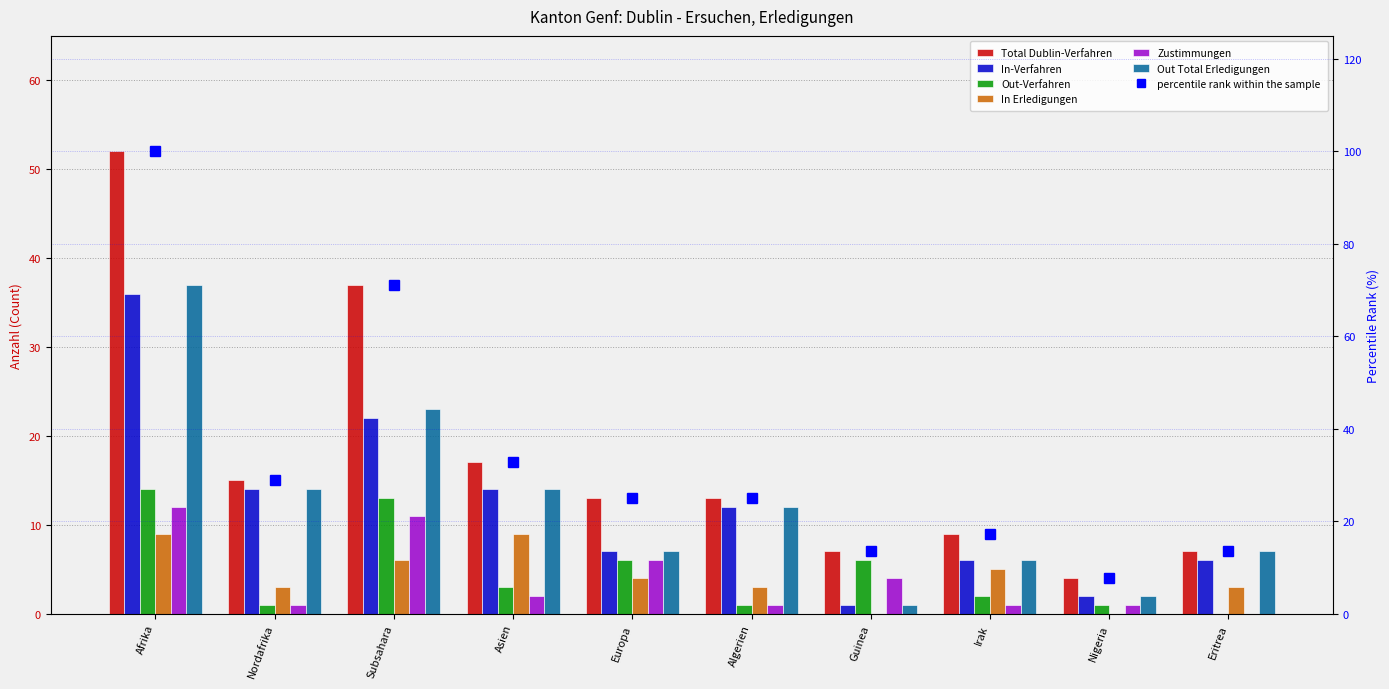

Which category has the highest value in the Zustimmungen series?

Afrika